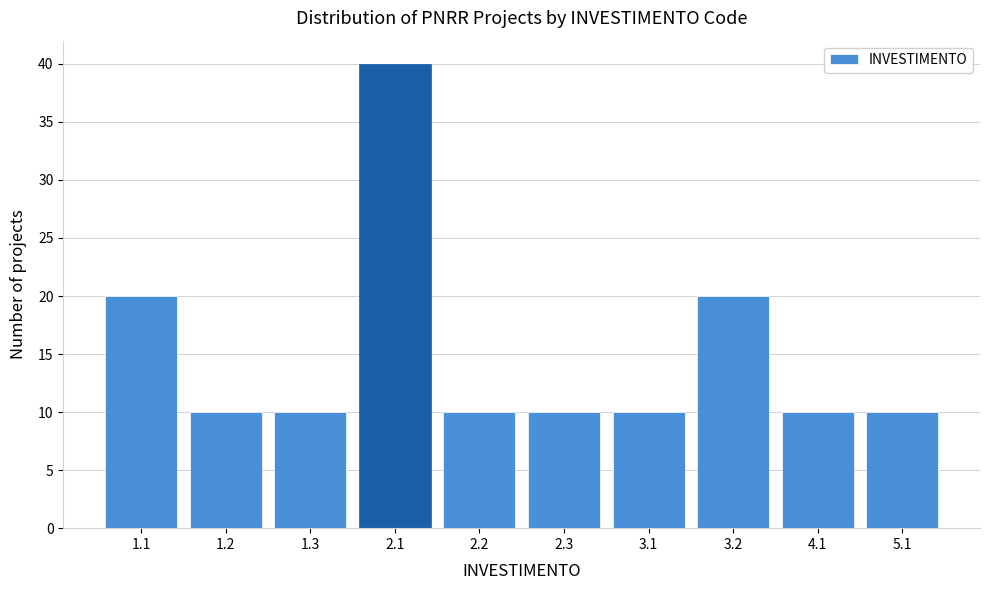

Reading left to right, what are all the values shown in this chart?

1.1=20	1.2=10	1.3=10	2.1=40	2.2=10	2.3=10	3.1=10	3.2=20	4.1=10	5.1=10